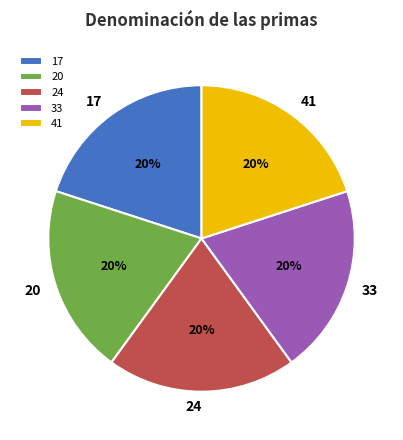

To the nearest percent, what portion does 24 represent?

20%